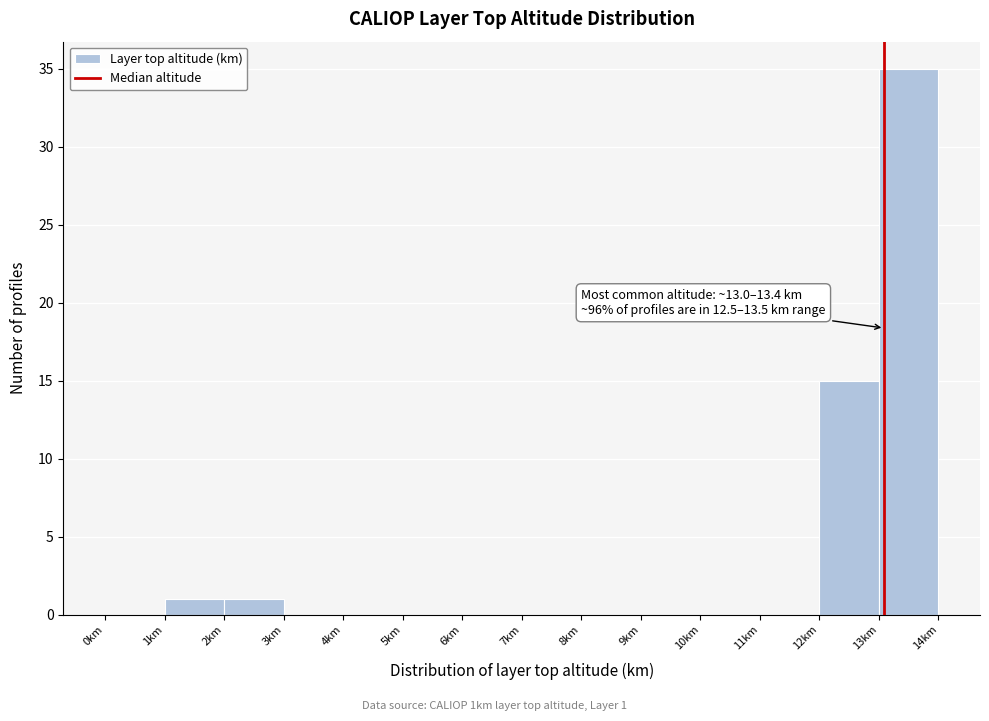

Over which range of the x-axis is the bar tallest?

13 to 14